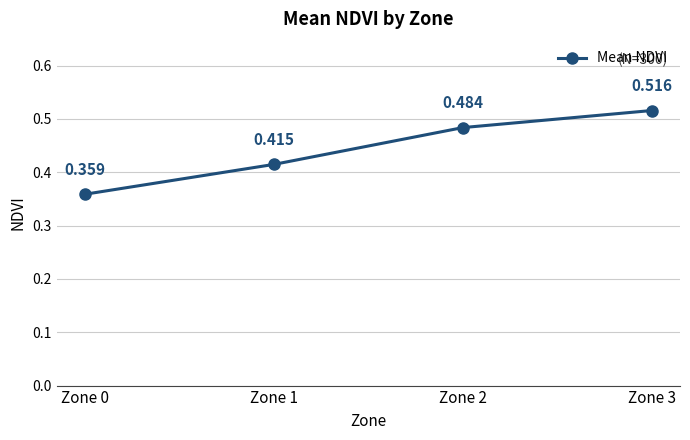

The value at Zone 2 is 0.1. True or false?

False